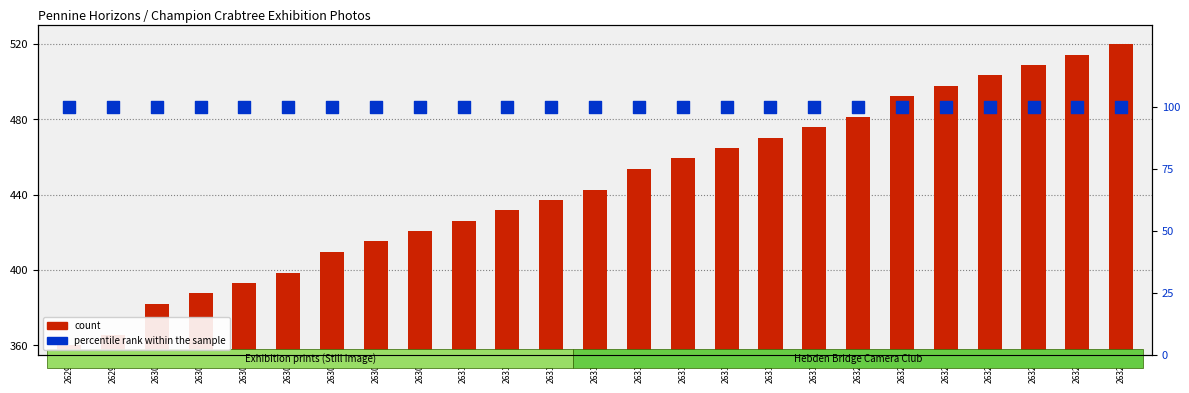

Which series reaches the minimum Y coordinate?

percentile rank within the sample